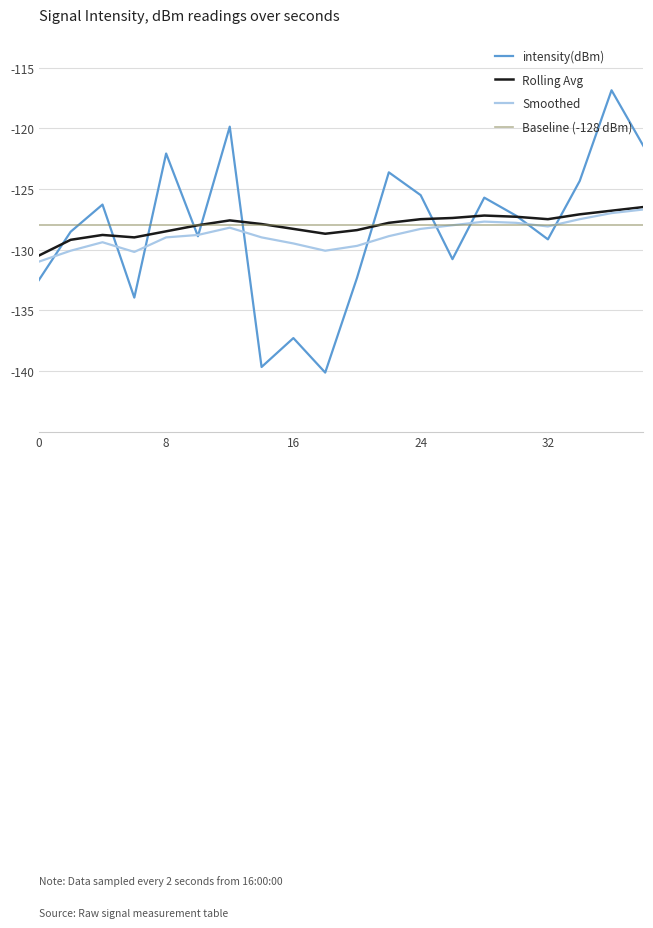

What is the highest value of the intensity(dBm) series?

-116.9